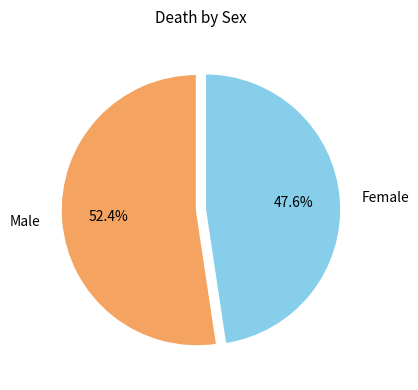

What is the largest slice in the pie chart?

Male